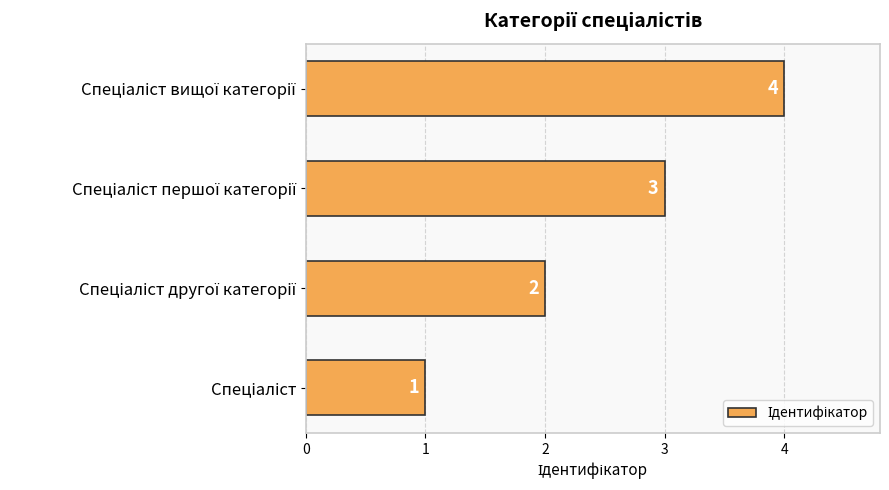

What is the difference between the maximum and minimum values?

3